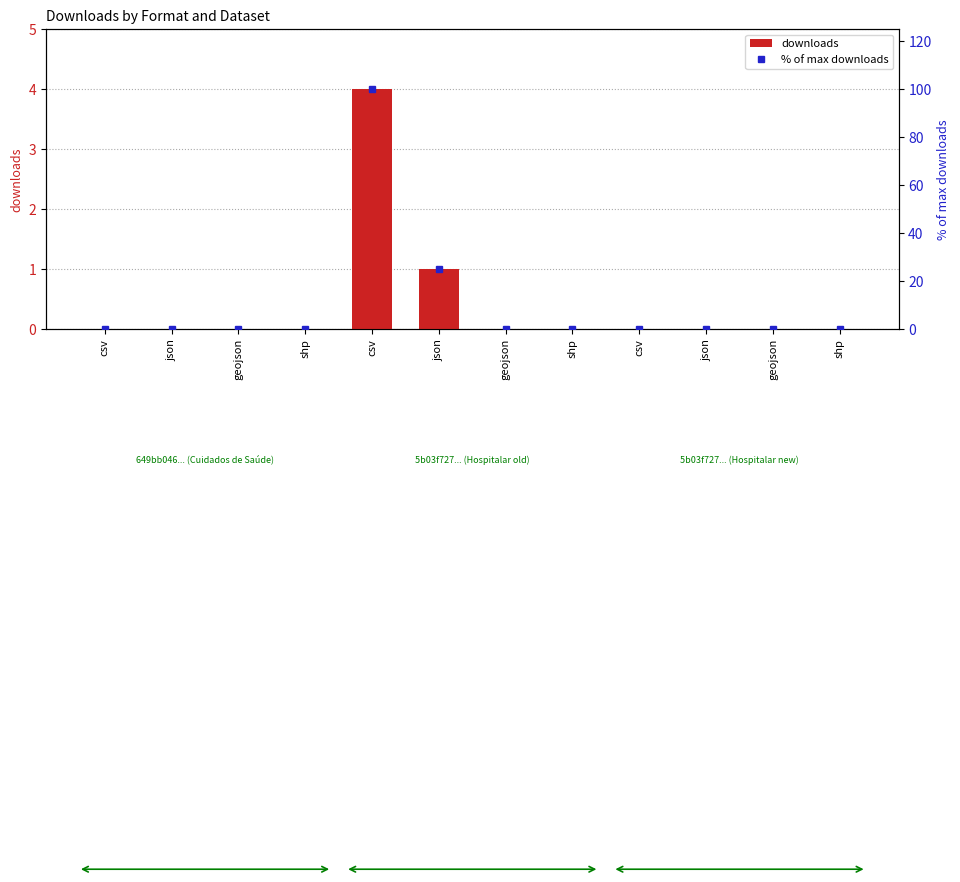

True or false: % of max downloads has a value of 62 at json.

False